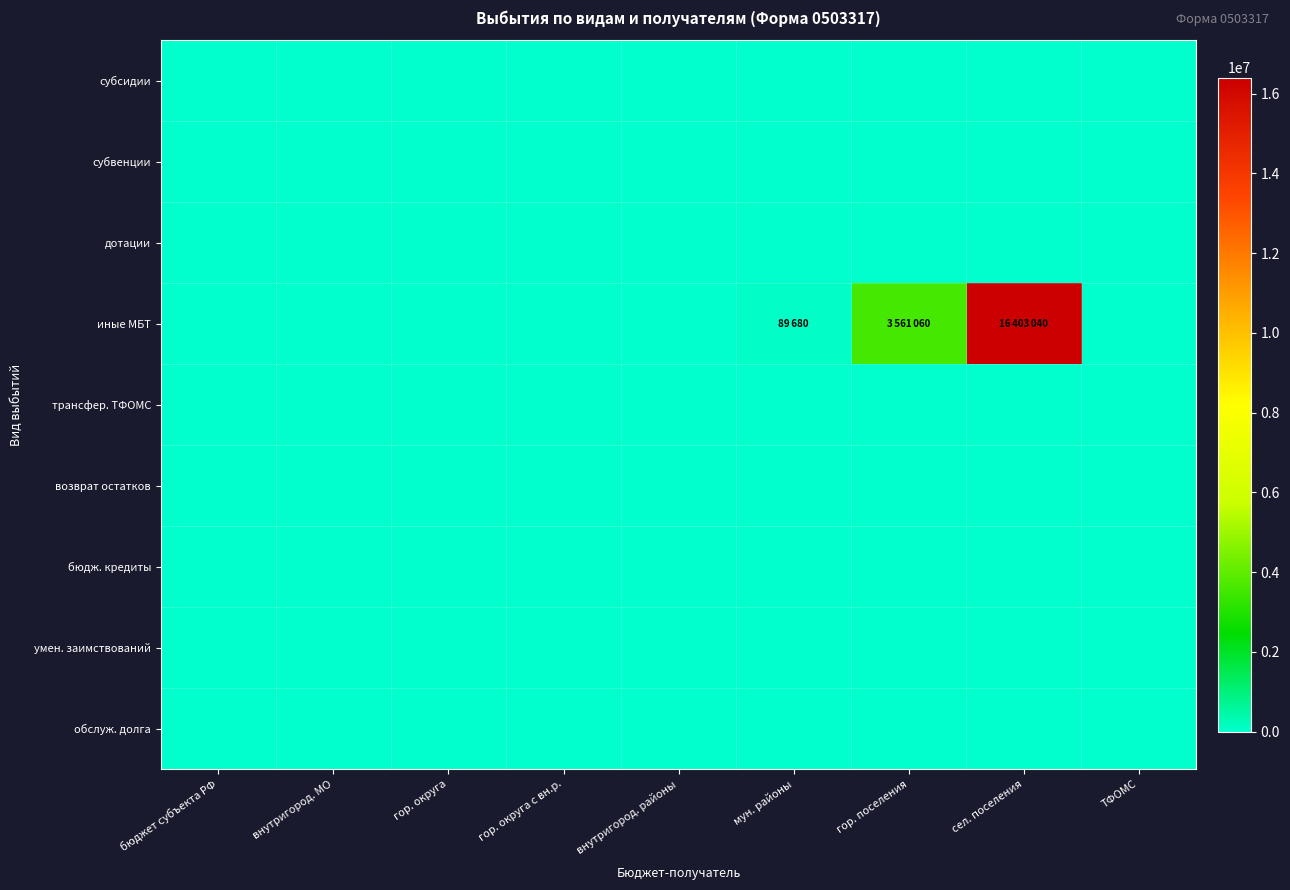

At which category is the sum across all series the highest?

сел. поселения